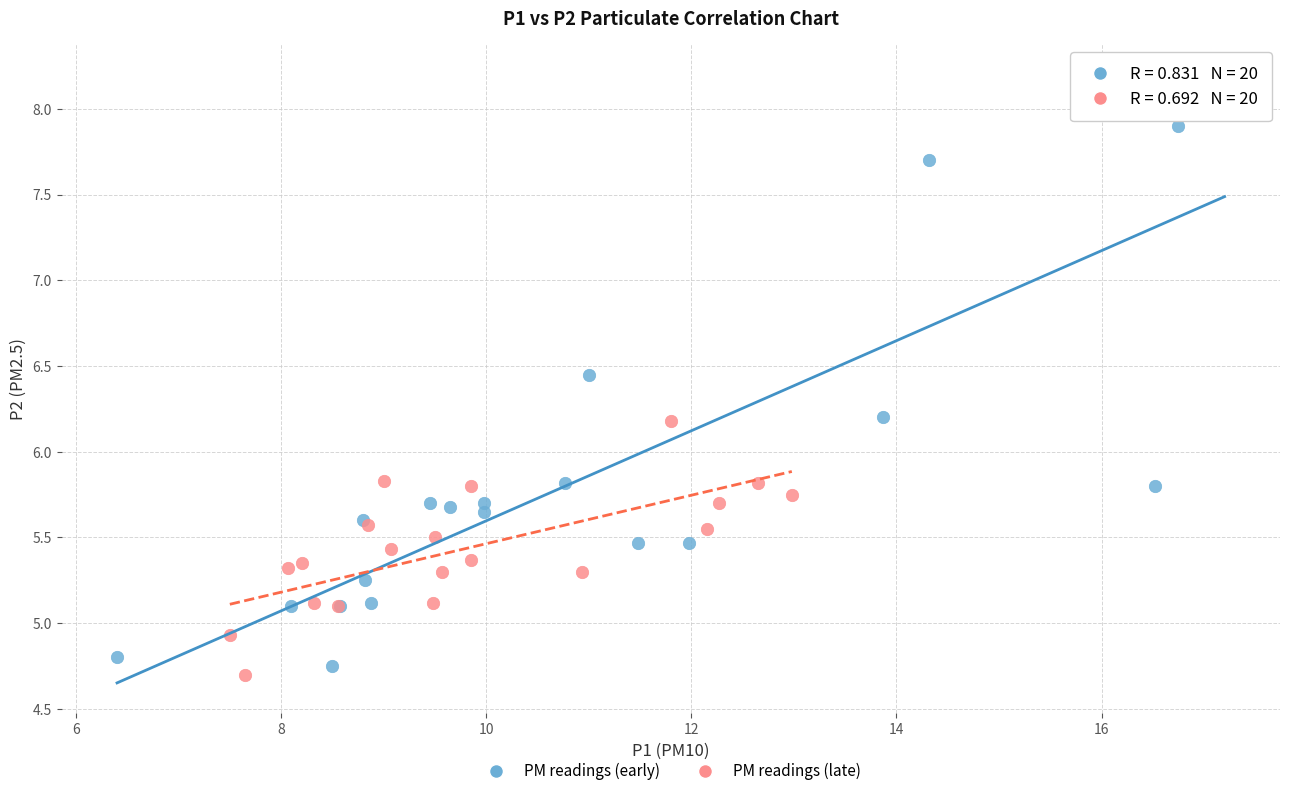

Which series has the largest Y range (max minus min)?

PM readings (early)